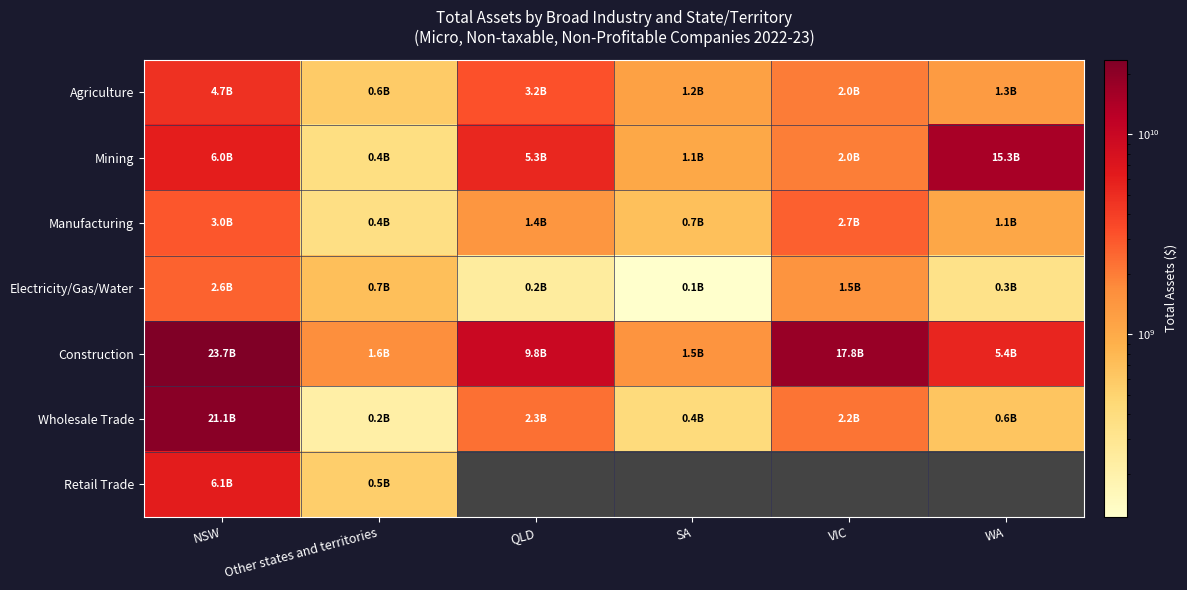

What is the total value across all series at NSW?

67252164177.0